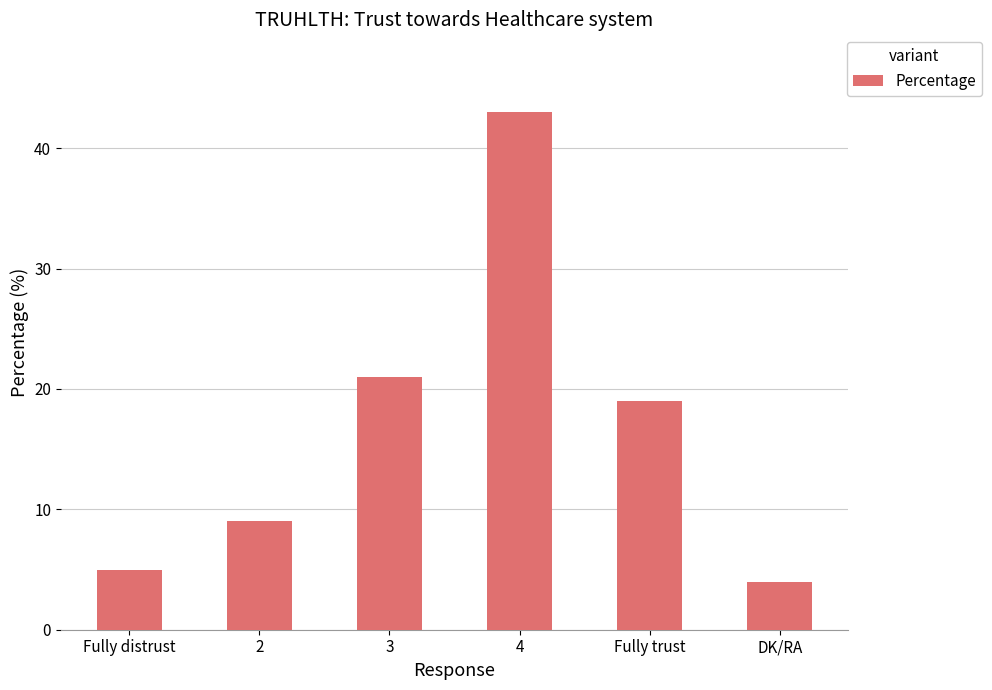

True or false: the data shows 5 at Fully distrust.

True